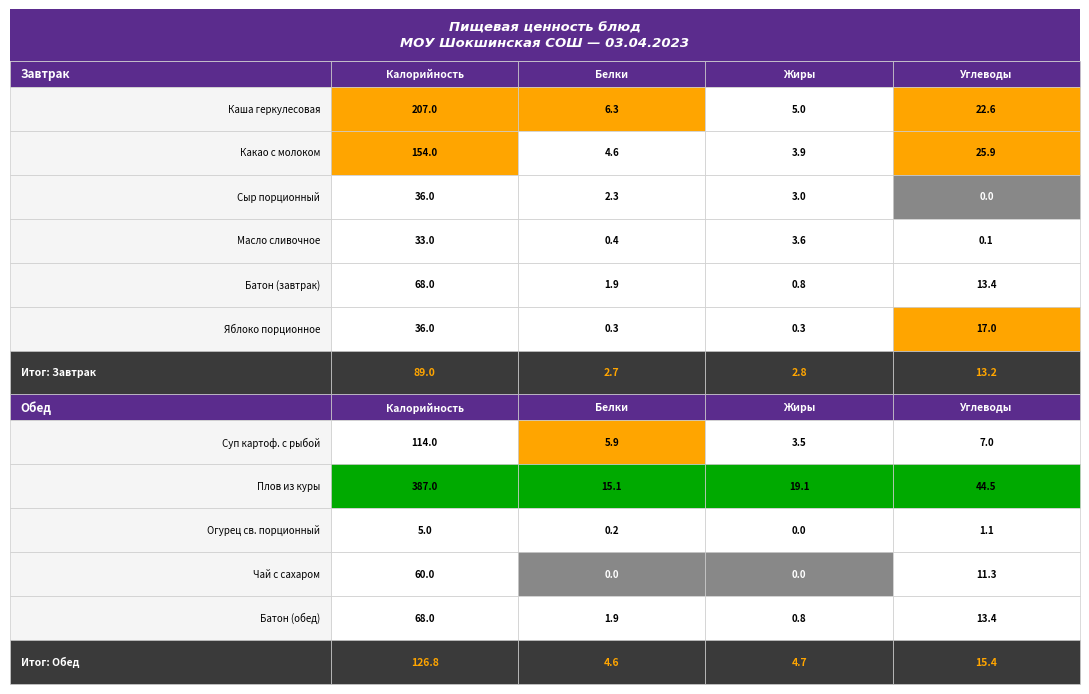

Which series has the largest total across all categories?

Калорийность